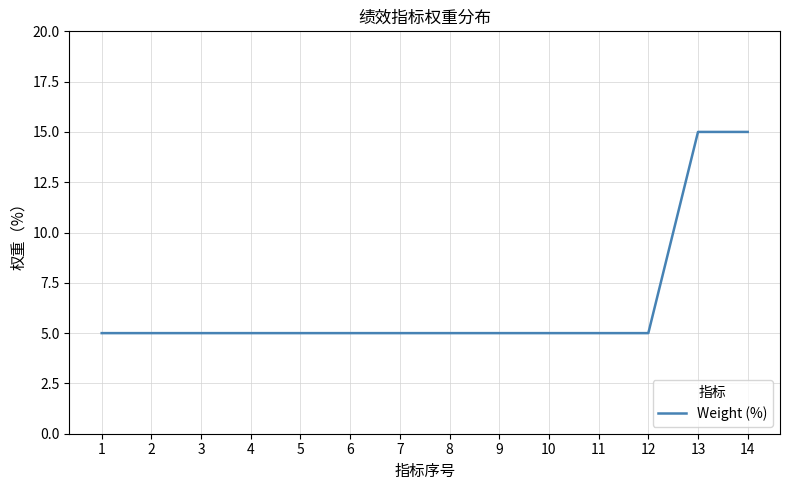

Reading right to left, transcribe all the data shown in this chart.

14=15	13=15	12=5	11=5	10=5	9=5	8=5	7=5	6=5	5=5	4=5	3=5	2=5	1=5